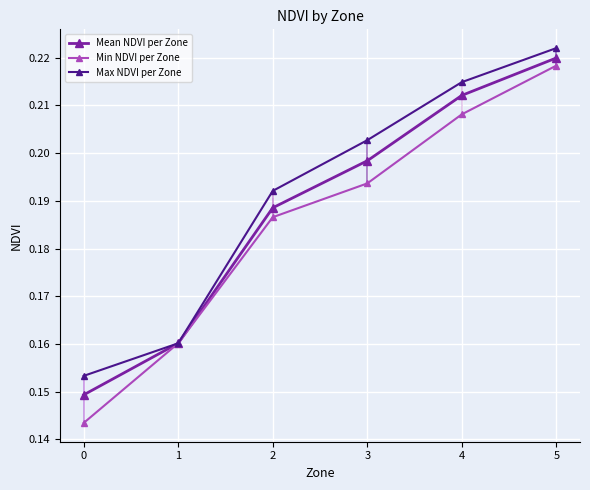

At which category does the chart reach its peak across all series?

5